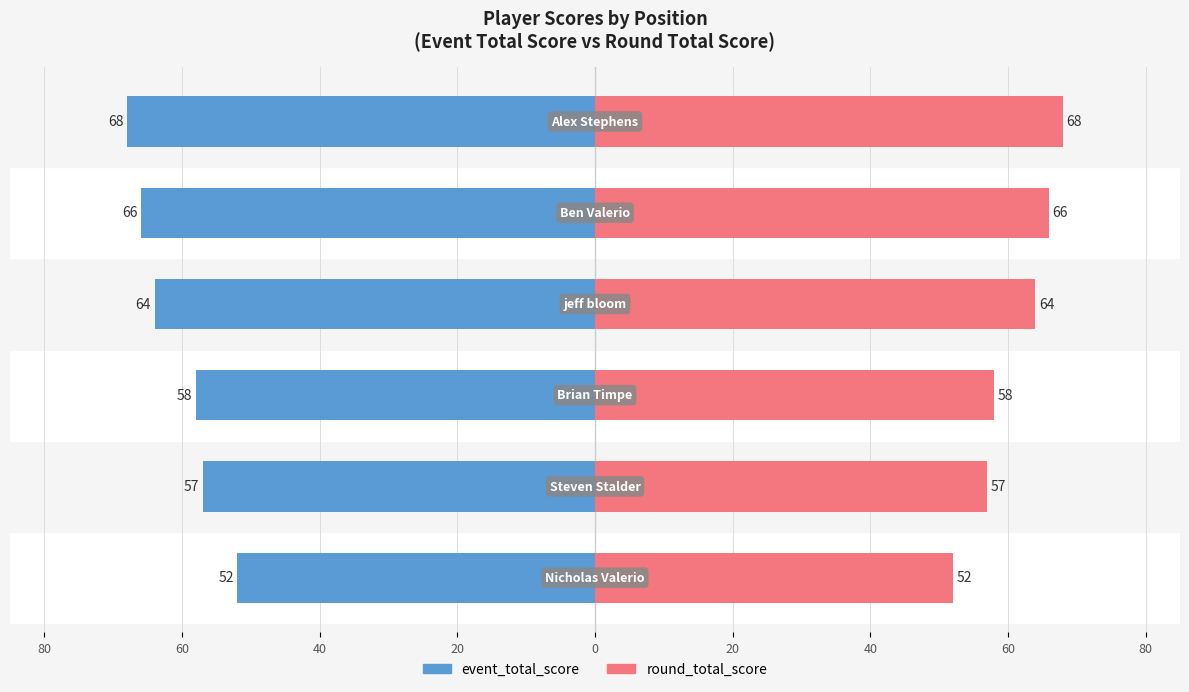

Between 0 and 80, which is larger?

80